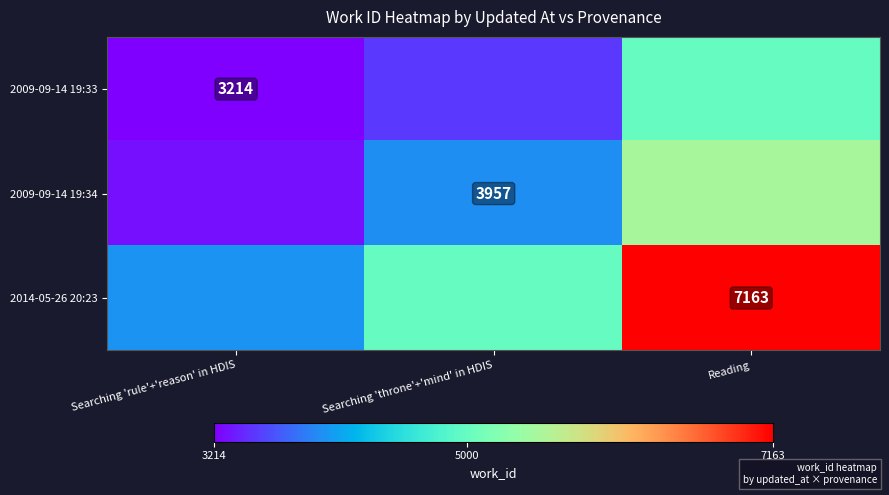

How many data points does each series have?

3